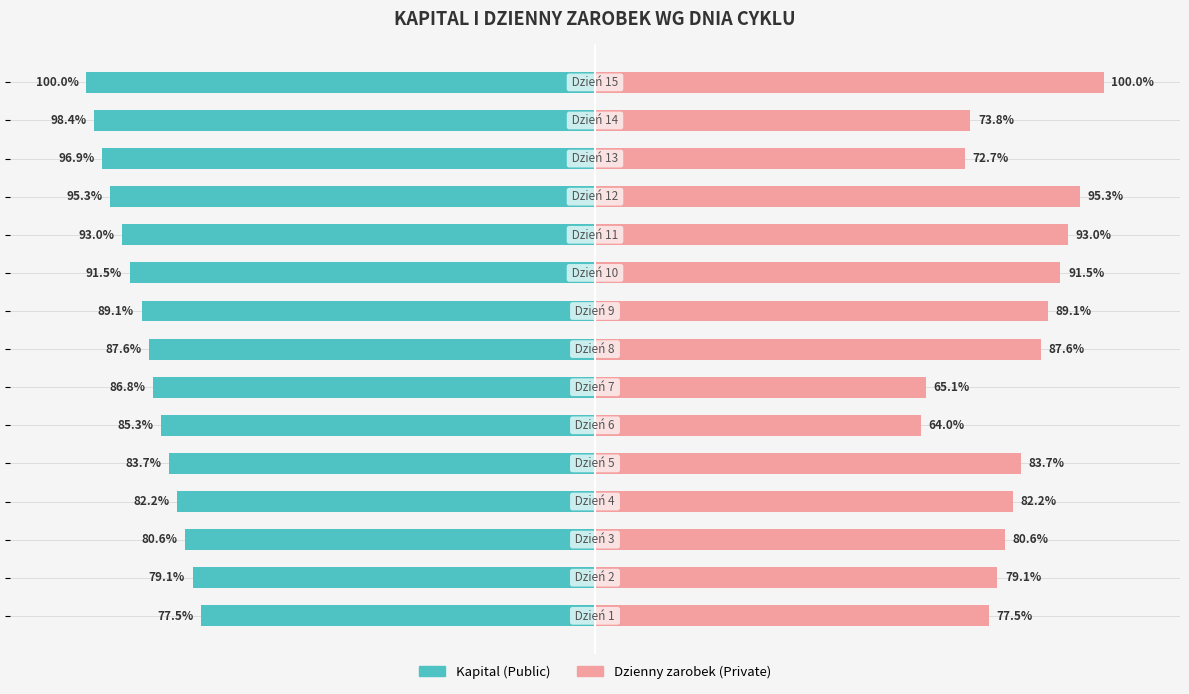

True or false: Dzienny zarobek (Private) has a value of 26.4 at 7.

False